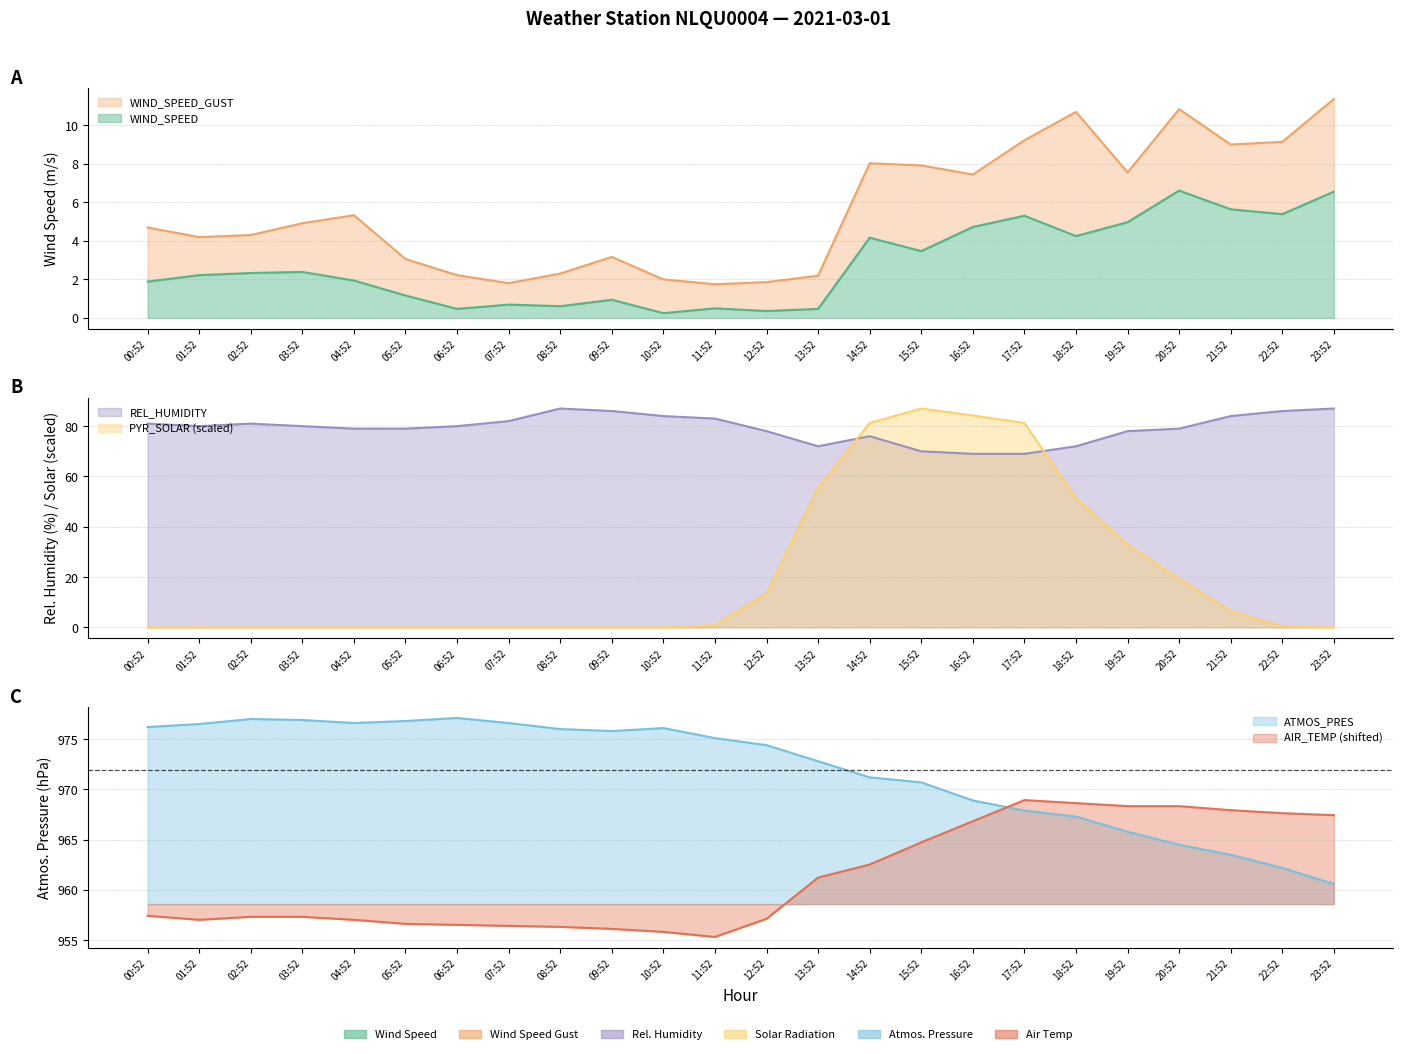

Is the value of WIND_SPEED at 09:52 greater than the value of AIR_TEMP at 18:52?

No